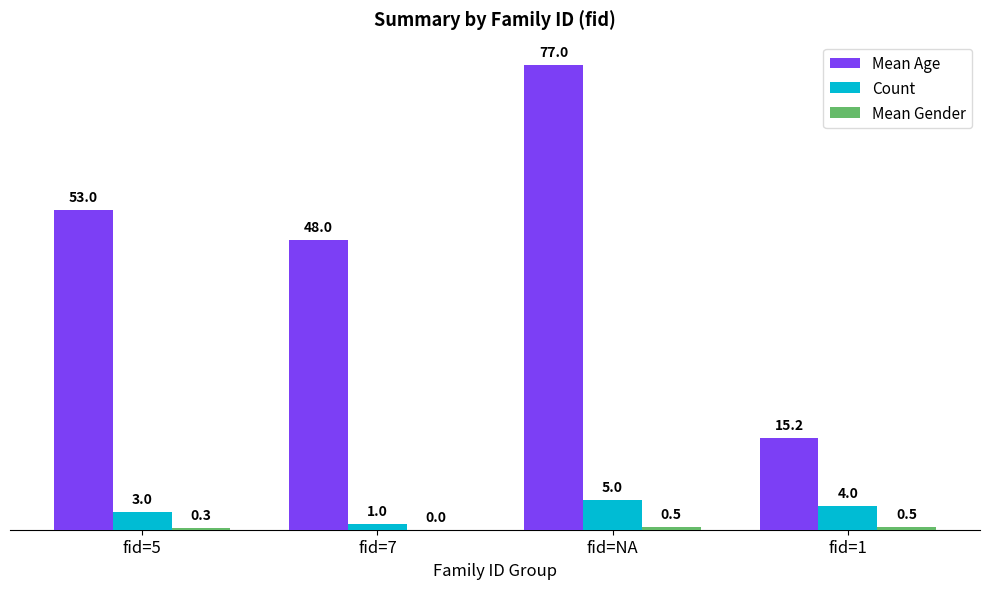

Where does the Count series first go above 4?

fid=NA